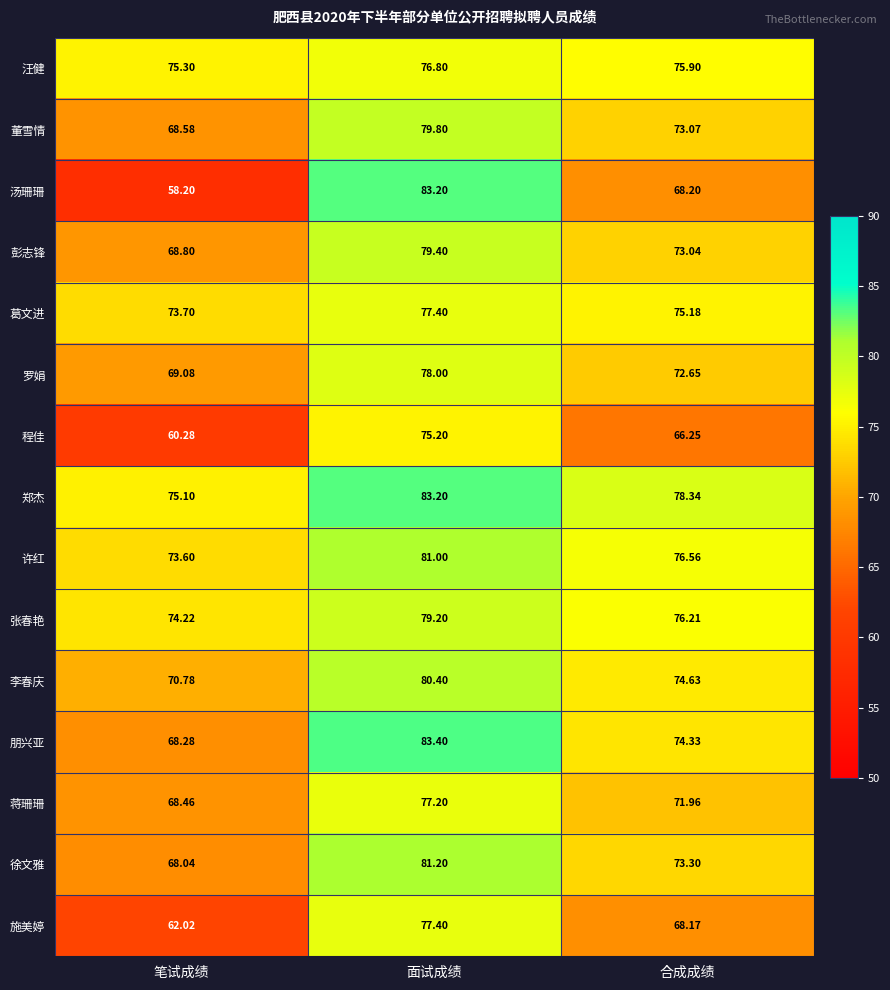

At how many categories does at least one series exceed 76?

2